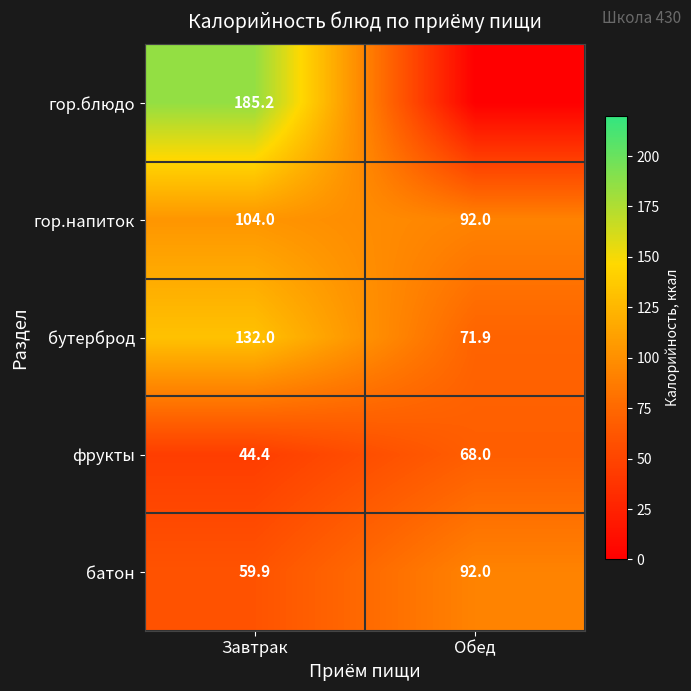

Which category has the lowest value in the бутерброд series?

Обед